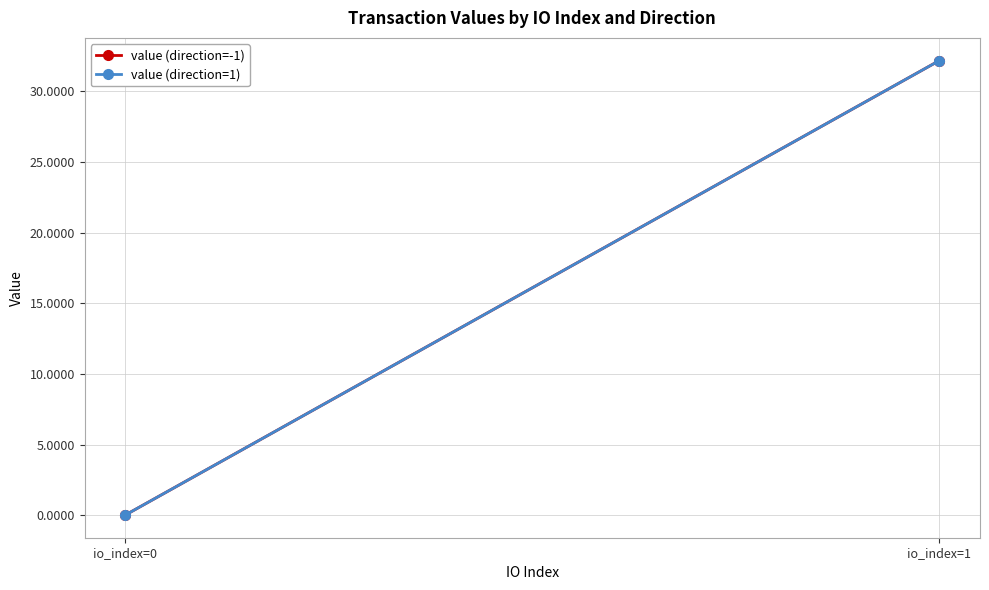

Which series changed the most between io_index=0 and io_index=1?

value (direction=-1)